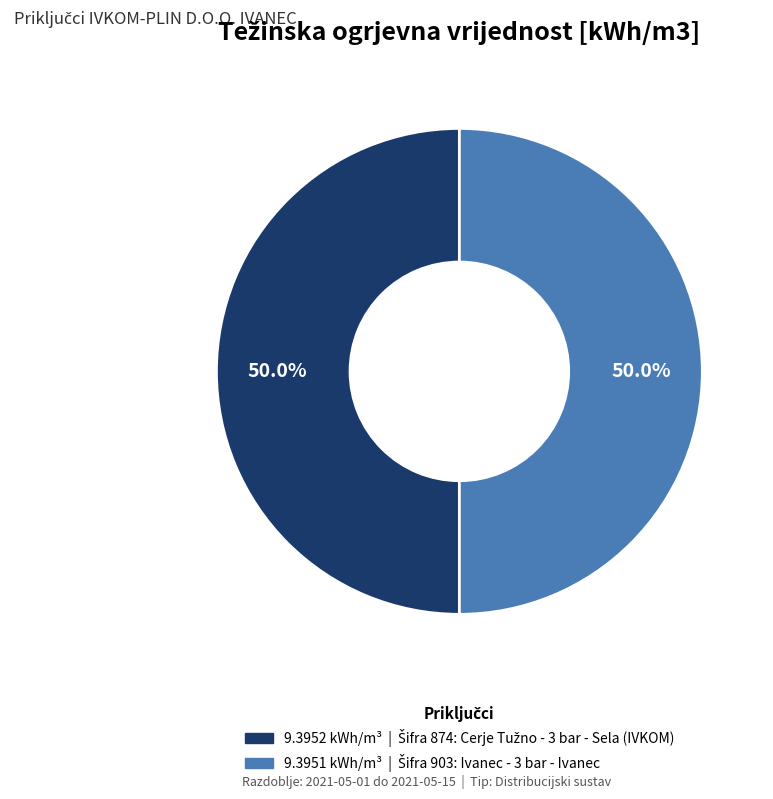

Which slice represents more than half of the pie?

874